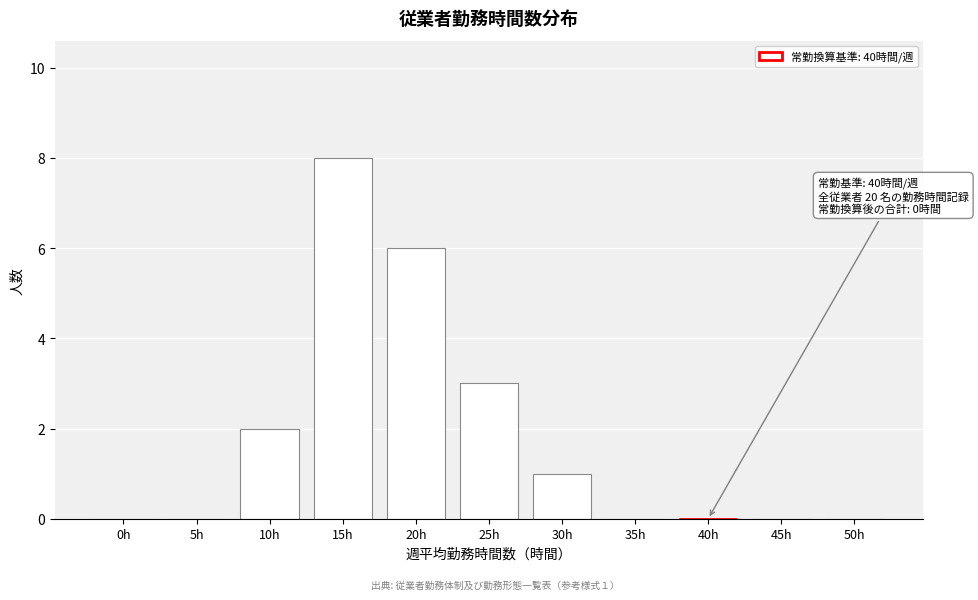

Reading left to right, list all the values displayed in this chart.

0h=0	5h=0	10h=2	15h=8	20h=6	25h=3	30h=1	35h=0	40h=0	45h=0	50h=0